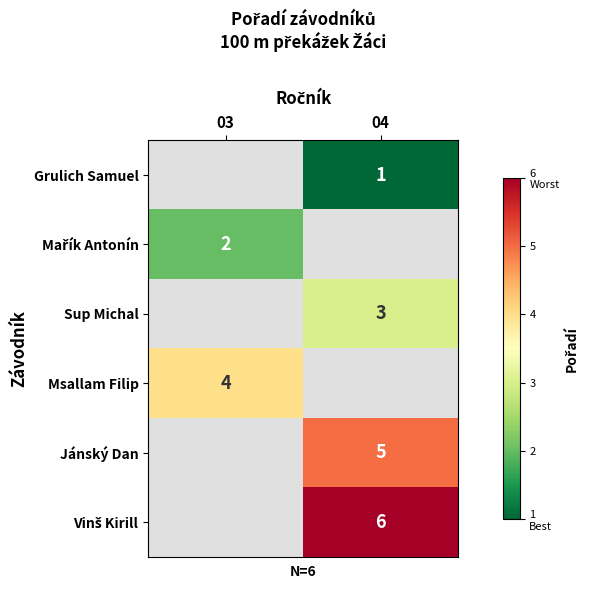

Is the value of Msallam Filip at 03 greater than the value of Grulich Samuel at 04?

Yes